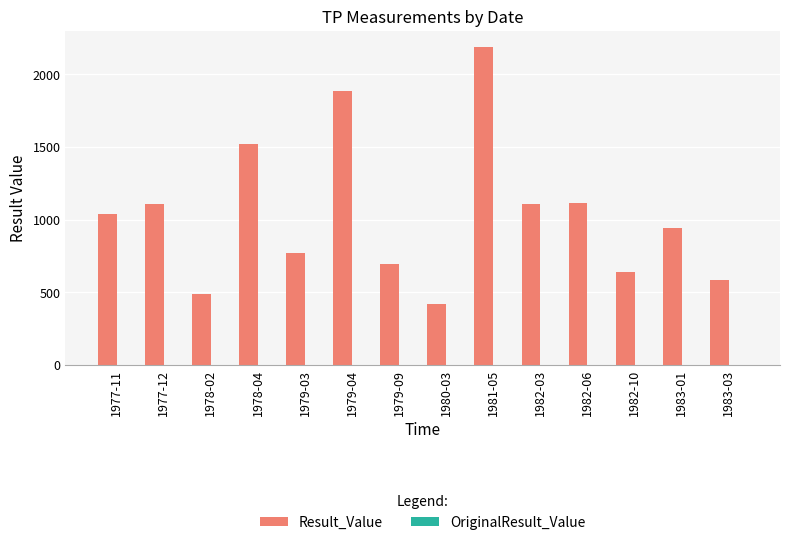

The value of Result_Value at 1979-09 is 695.0. True or false?

True